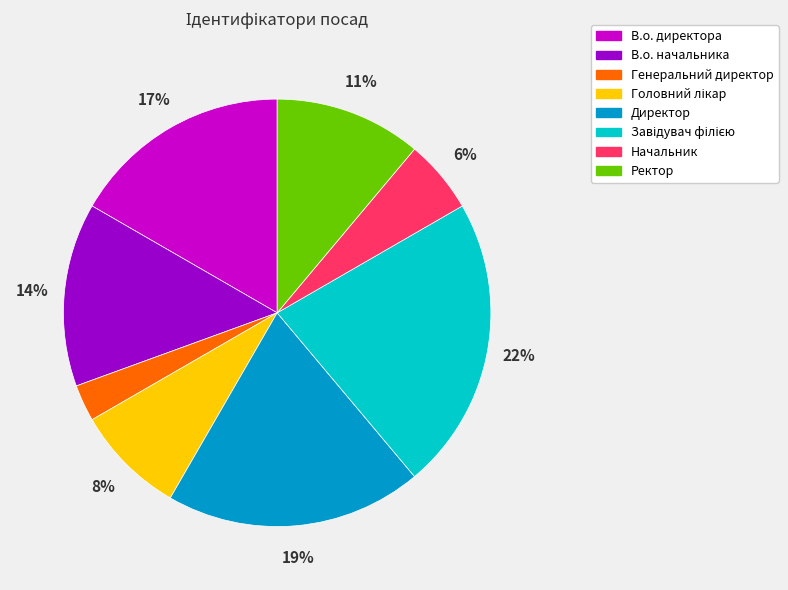

Does any single category account for the majority?

No